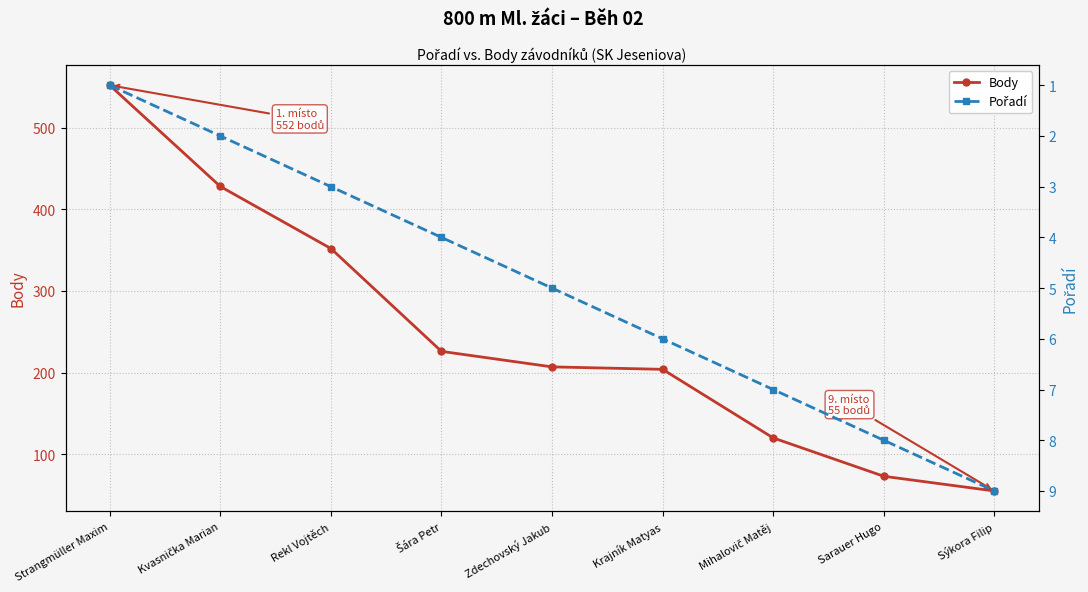

What is the difference between the highest and lowest values at Sarauer Hugo?

65